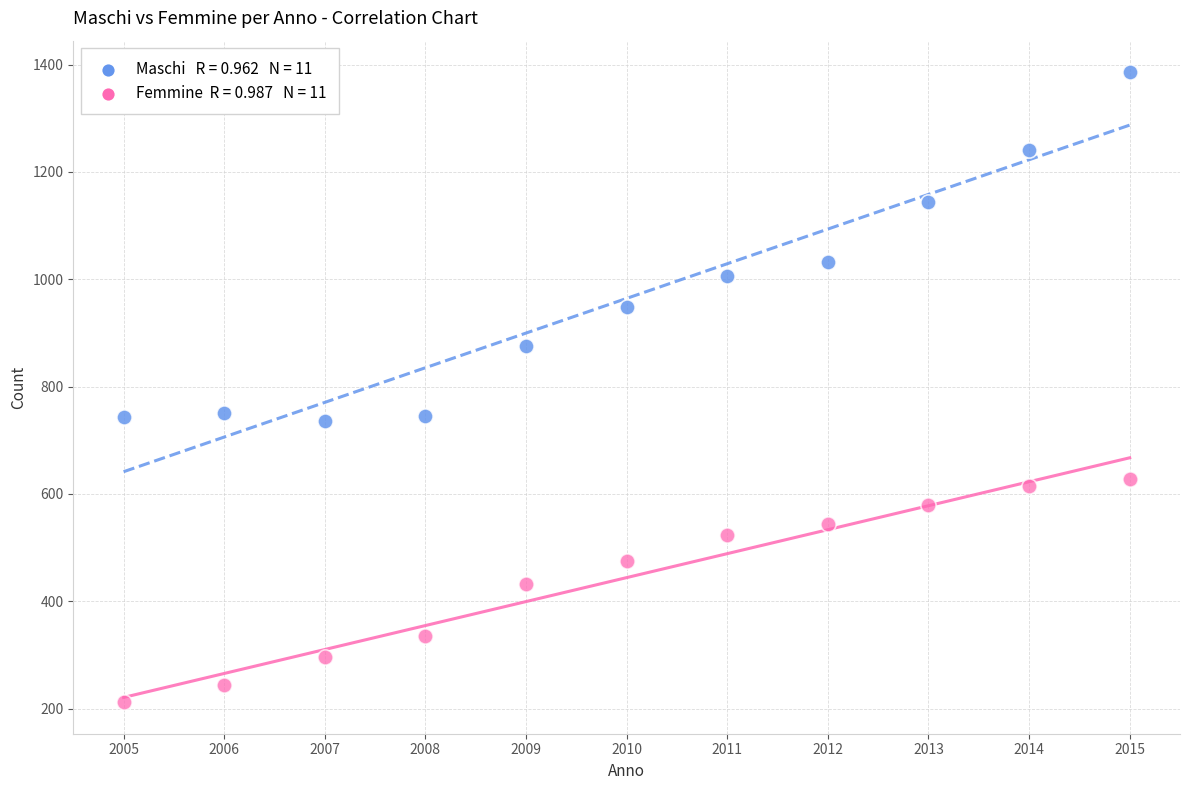

Across all data points, what is the range of X values (max minus min)?

10